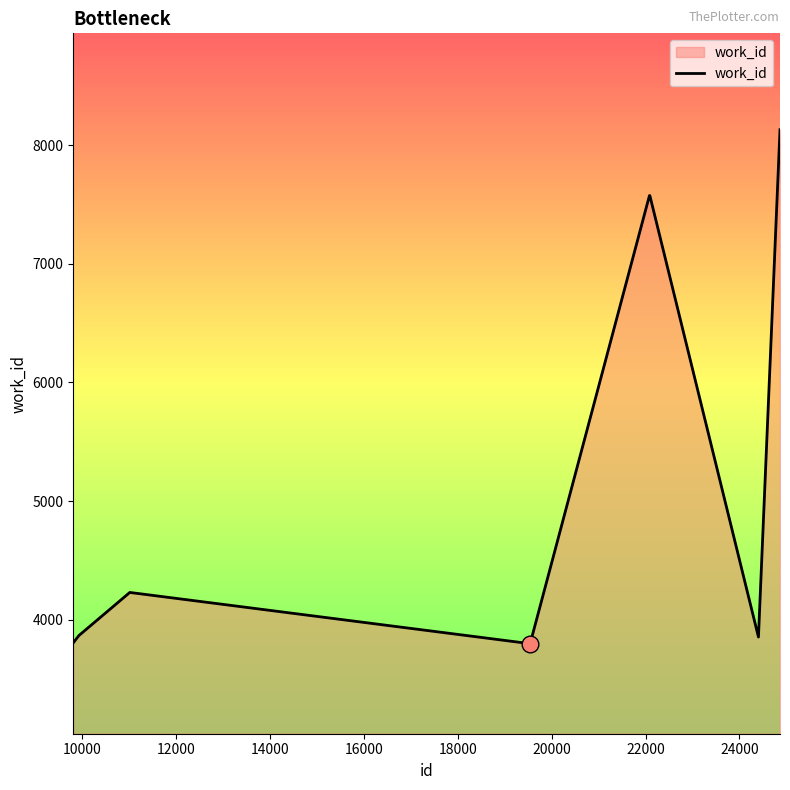

What is the maximum value shown in the chart?

8131